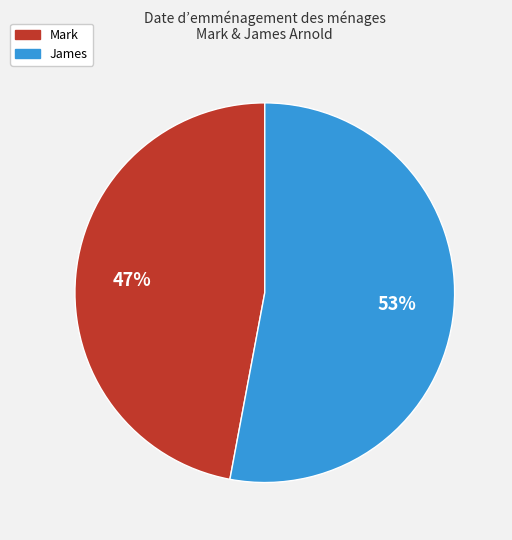

To the nearest percent, what is the combined percentage of James and Mark?

100%